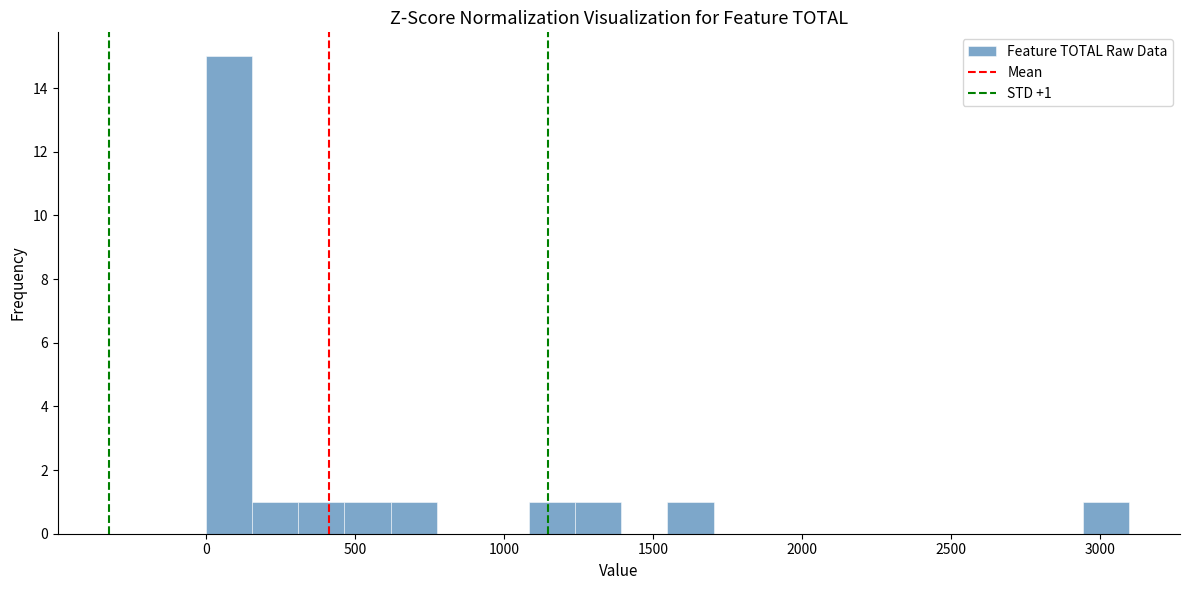

Read against the x-axis, roughly where is the centre of the tallest bar?

100